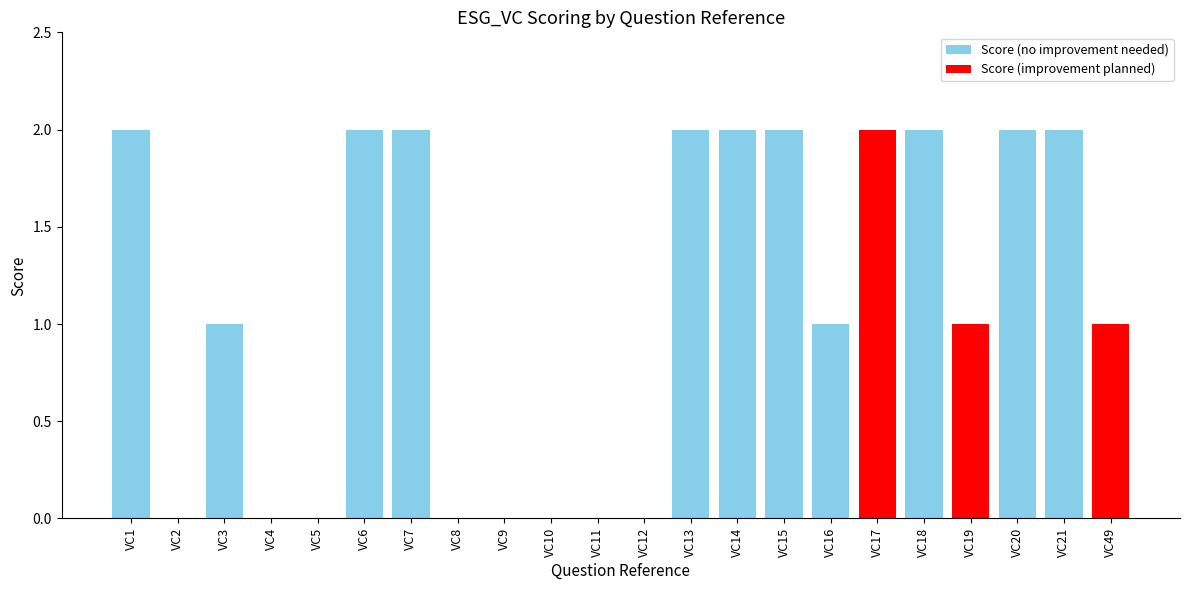

How many values are below 1?

8